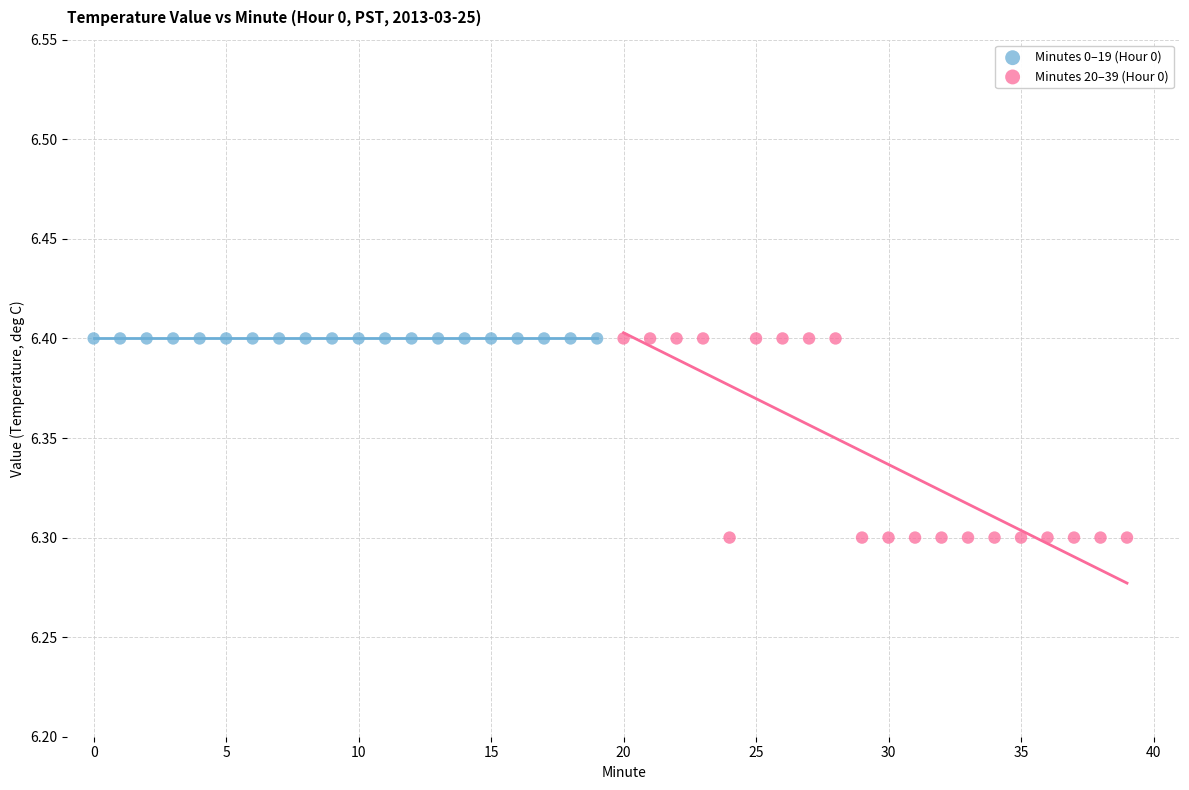

Which series reaches the minimum Y coordinate?

Minutes 20–39 (Hour 0)